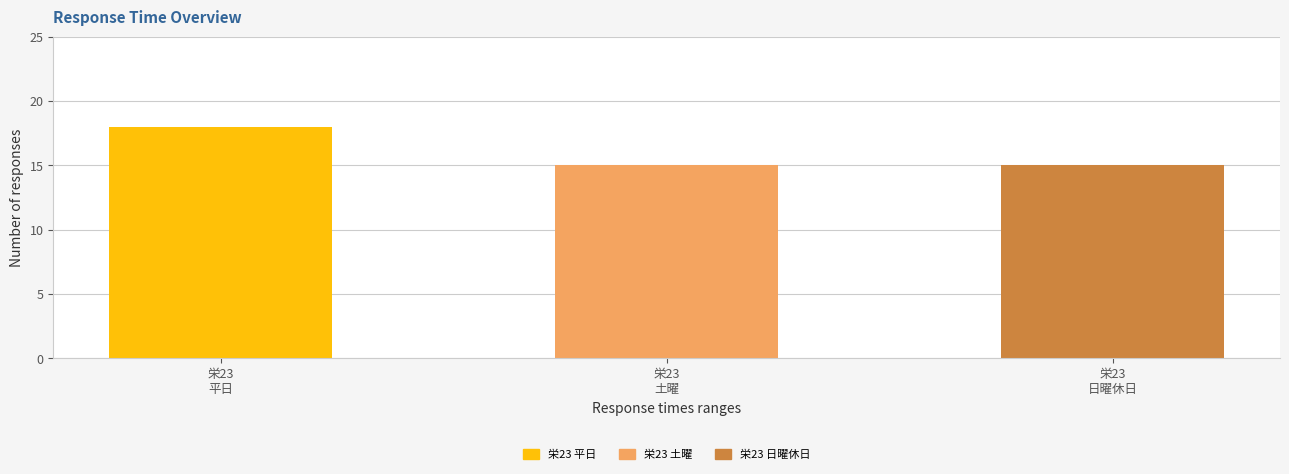

What is the sum of all values?

48